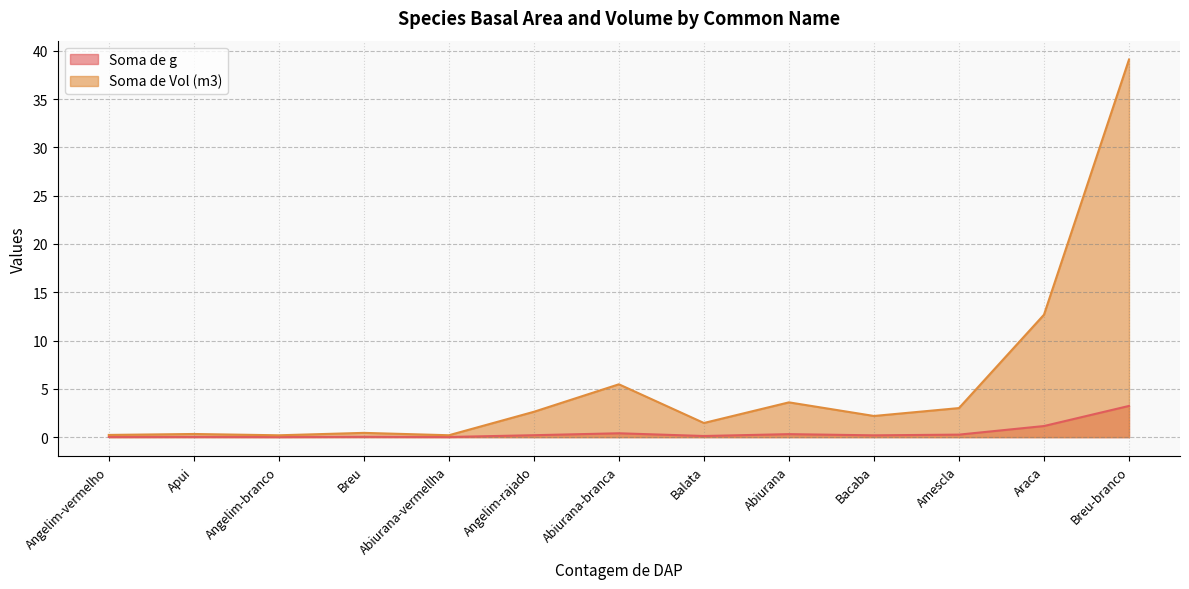

Count the number of categories in the chart.

13